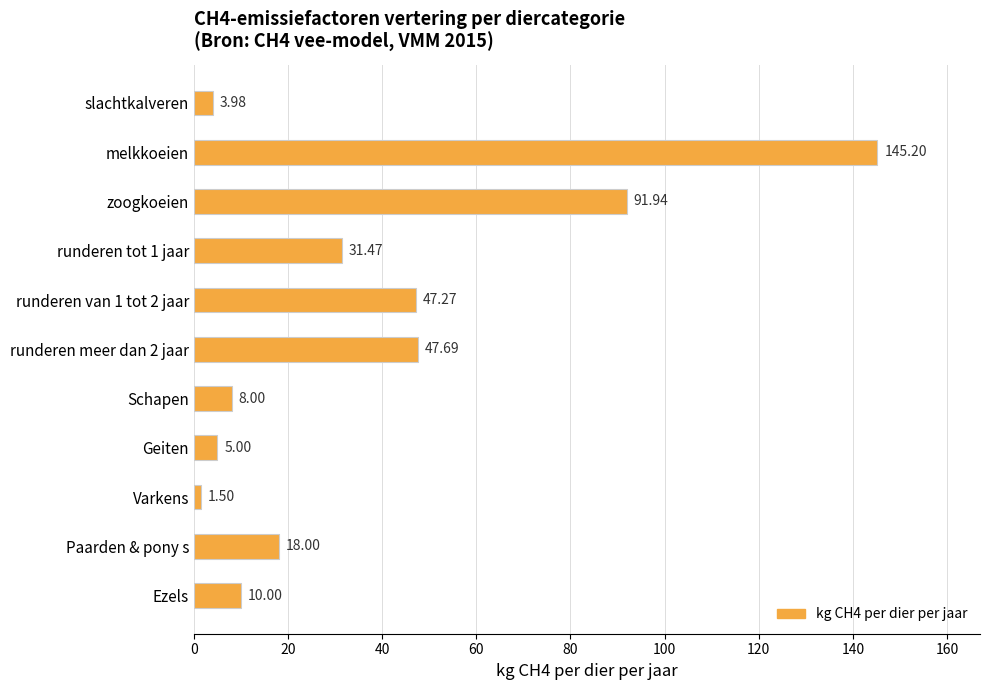

What is the label of the 8th bar from the top?

Geiten